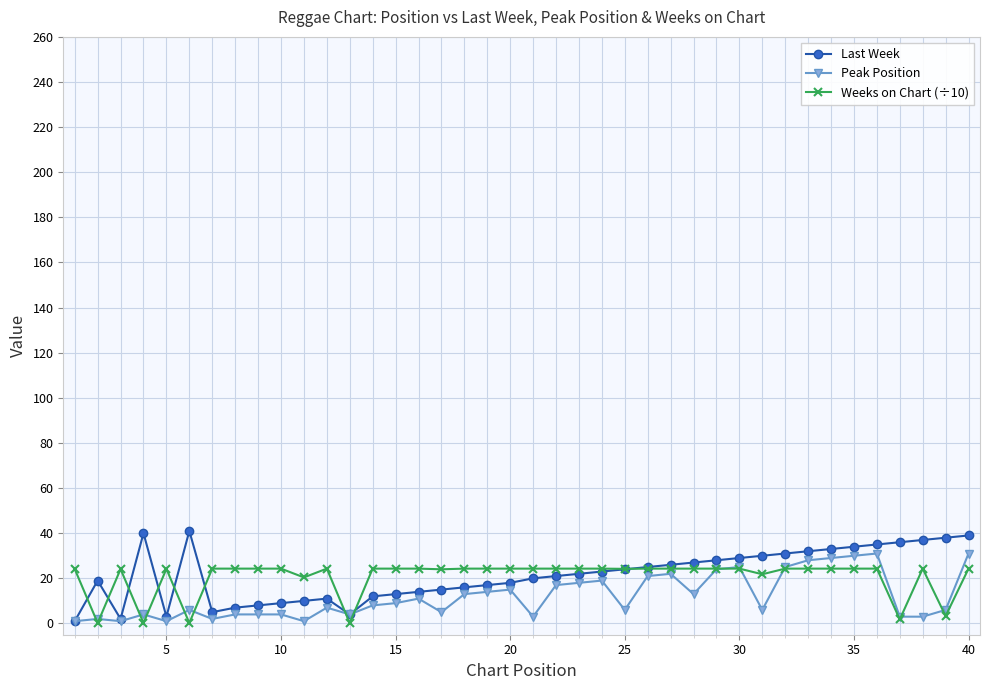

True or false: Peak Position has more than 2 points higher than both neighbors.

True